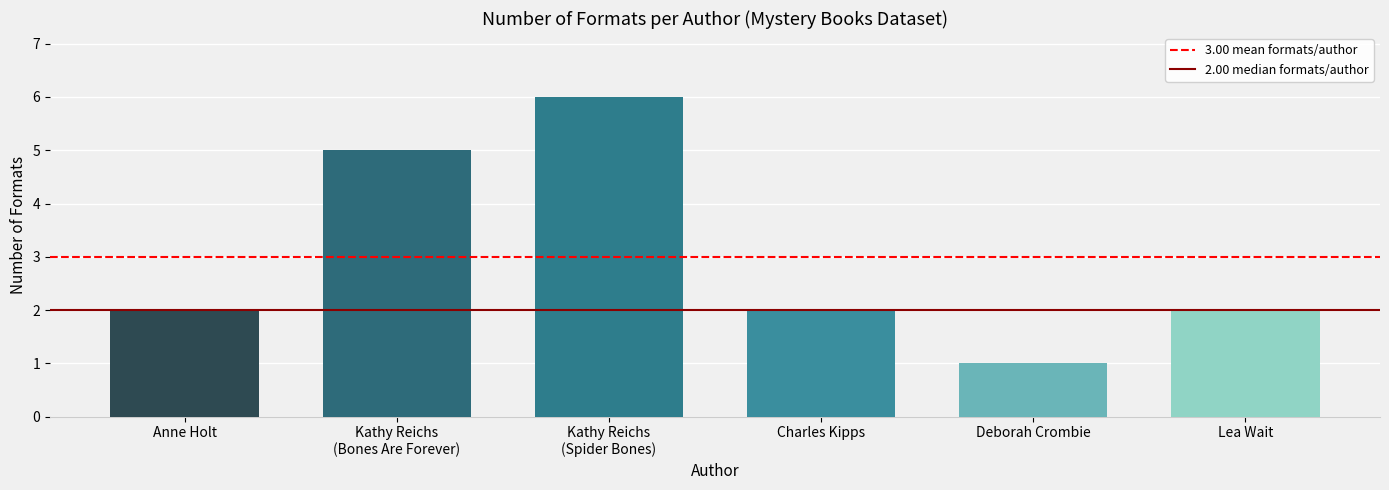

How many bars are there in total?

6